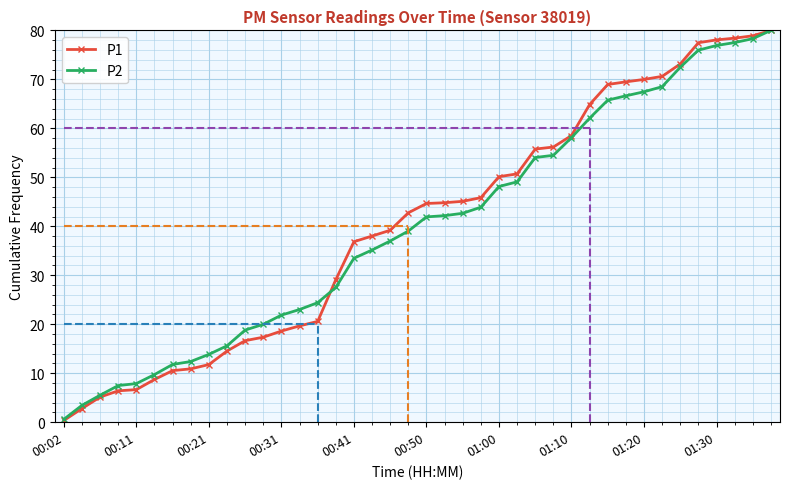

List the series in order of their peak value, highest first.

P1, P2